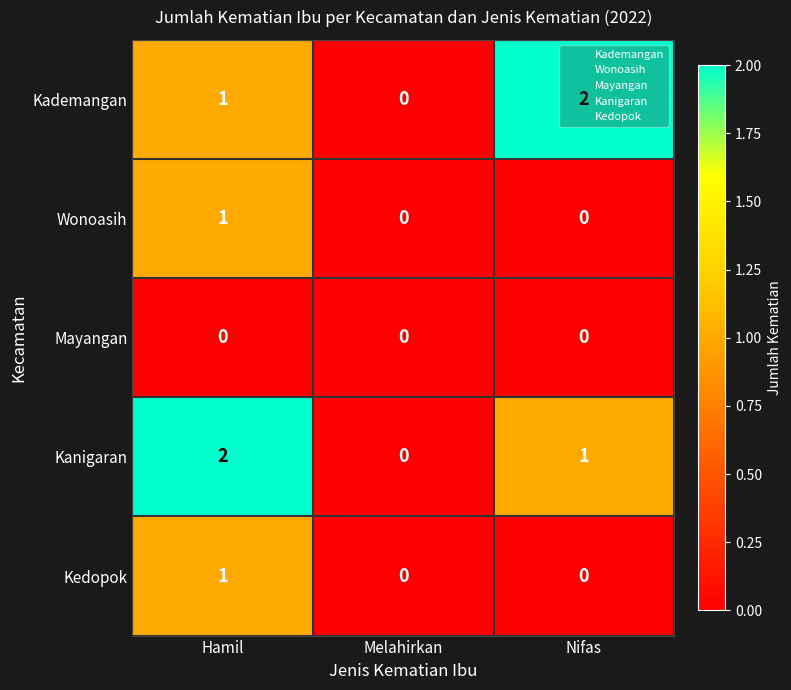

Between Hamil and Melahirkan, which series saw the biggest shift?

Kanigaran